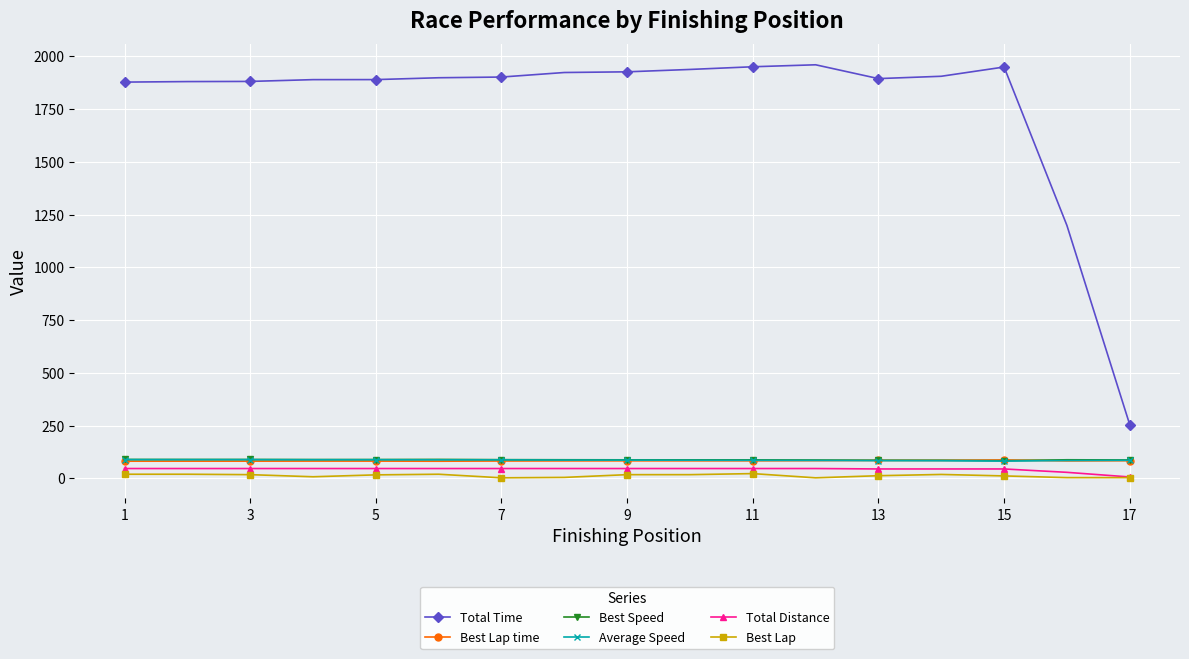

What is the value of the Total Time point at the 12th from the left?

1959.9